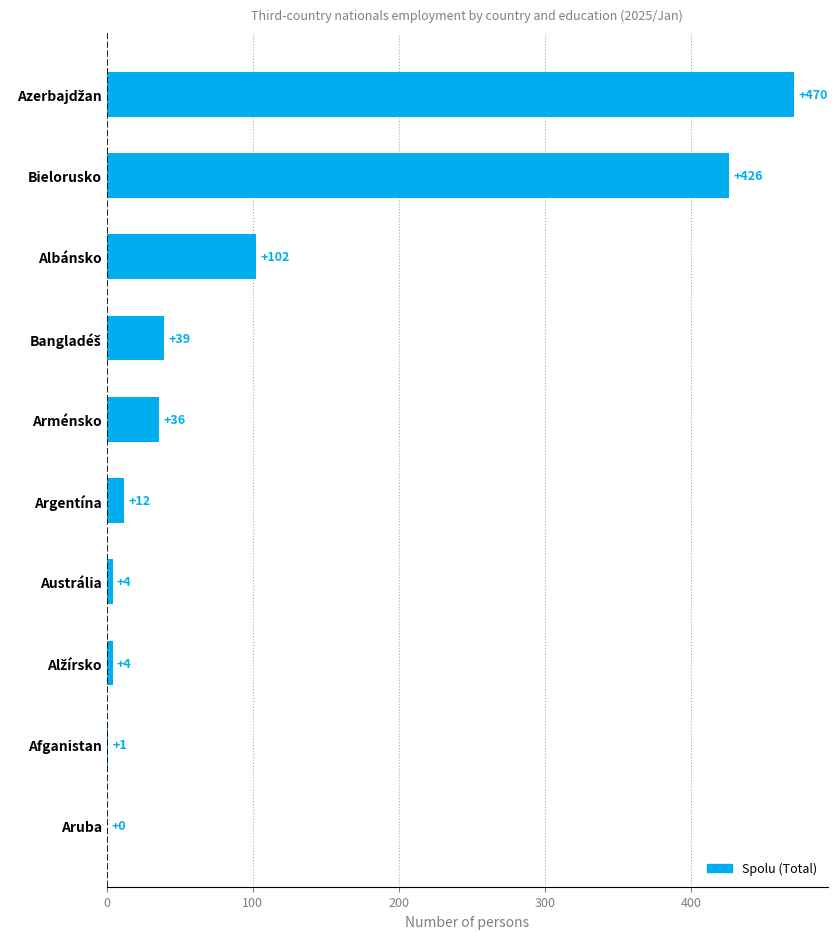

The value at Bielorusko is 711. True or false?

False